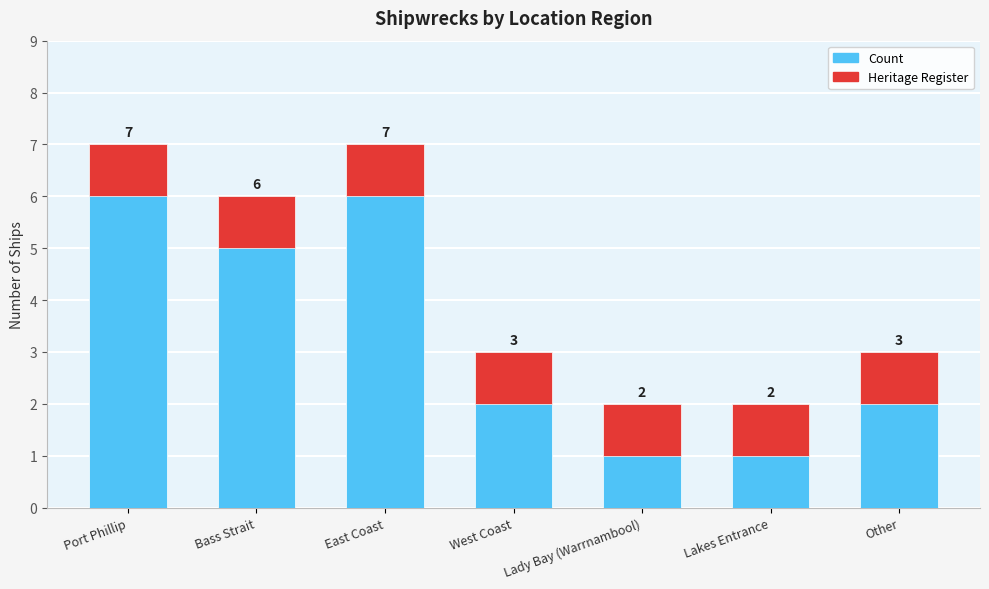

At which category is the sum across all series the highest?

Port Phillip